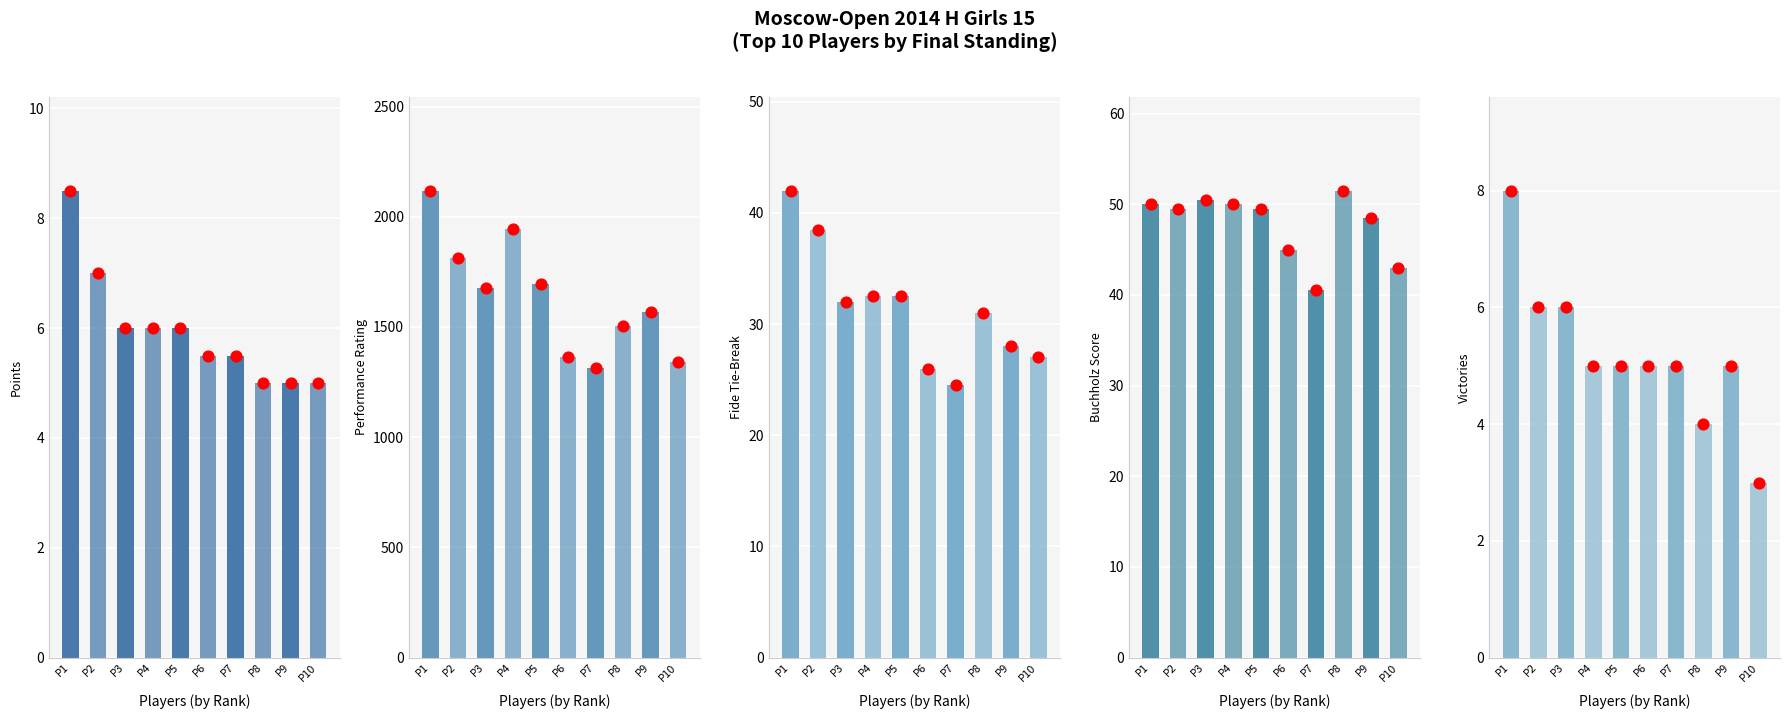

Which series reaches the minimum Y coordinate?

Victories